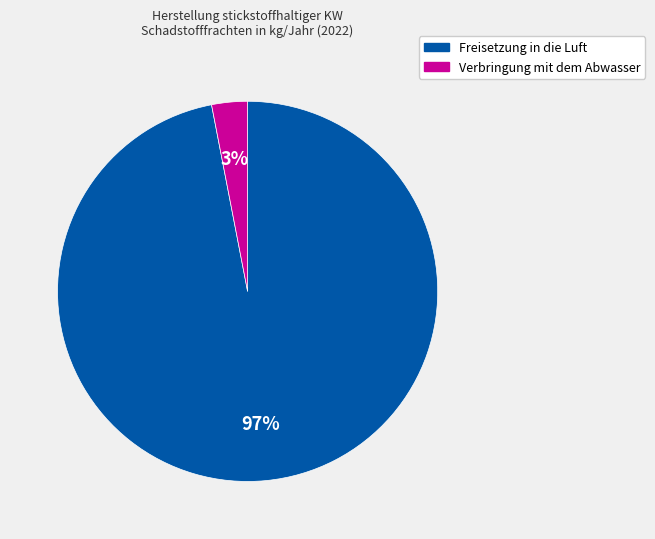

Is there any slice that represents more than half of the pie?

Yes